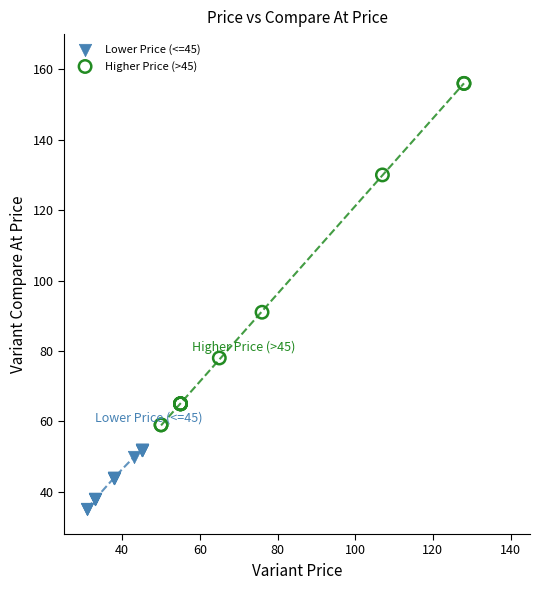

Which series contains the lowest Y value?

Lower Price (<=45)